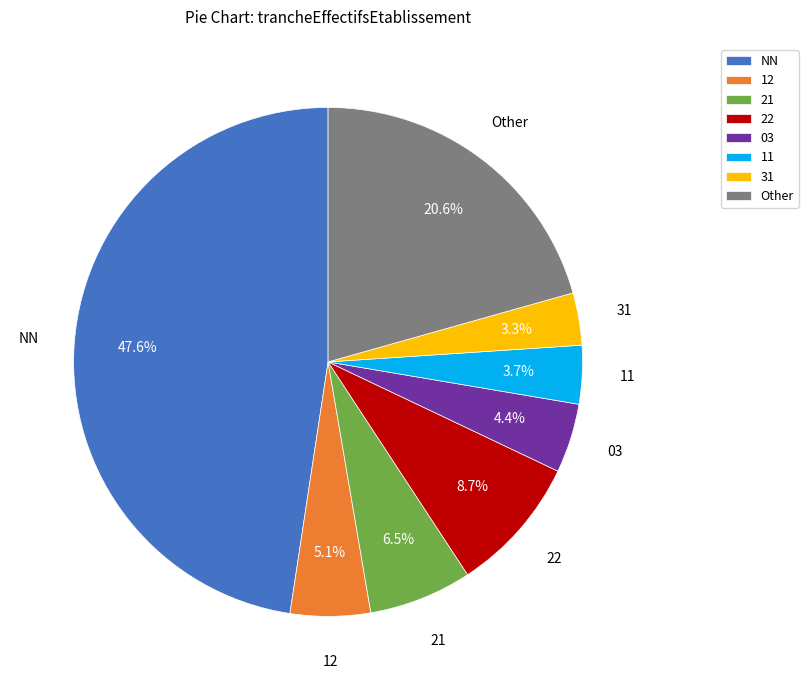

To the nearest percent, what portion does 31 represent?

3%